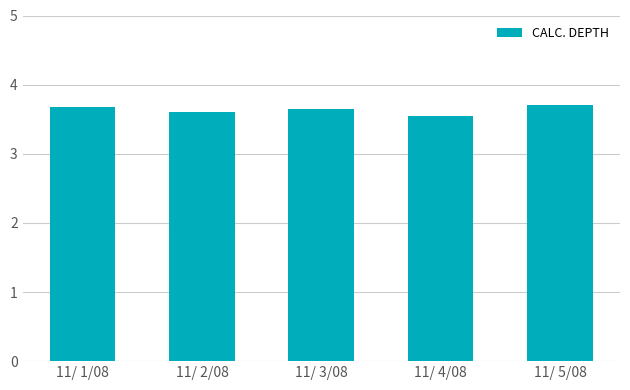

The value at 11/ 2/08 is 1.1. True or false?

False